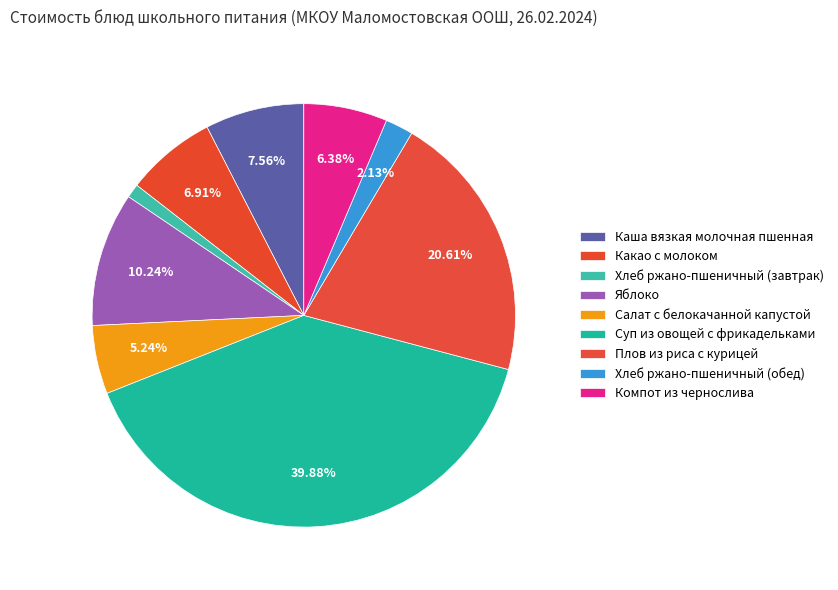

What percentage is the Компот из чернослива slice, to the nearest percent?

6%